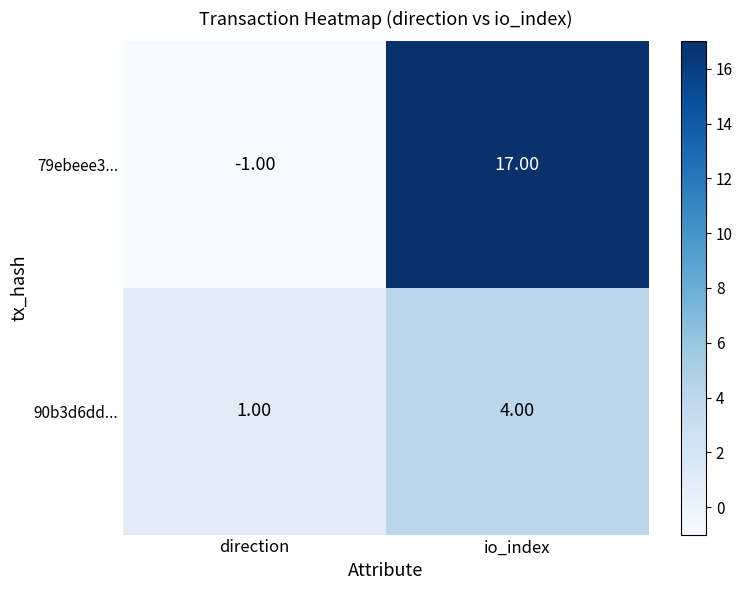

What is the smallest value displayed?

-1